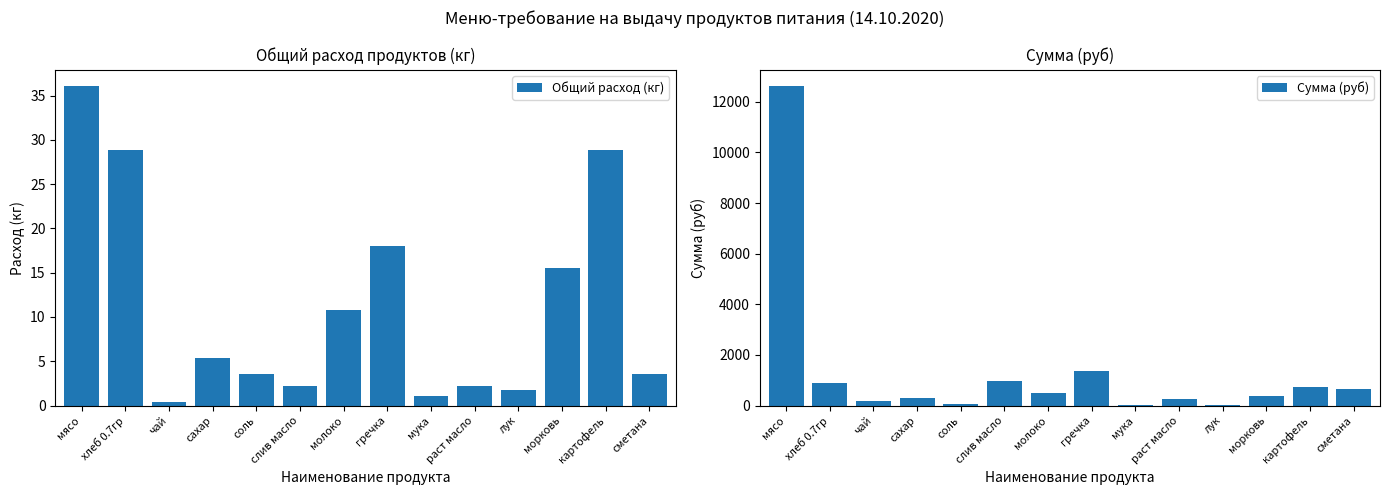

What is the difference between the second highest and second lowest values in the Сумма (руб) series?

1321.3